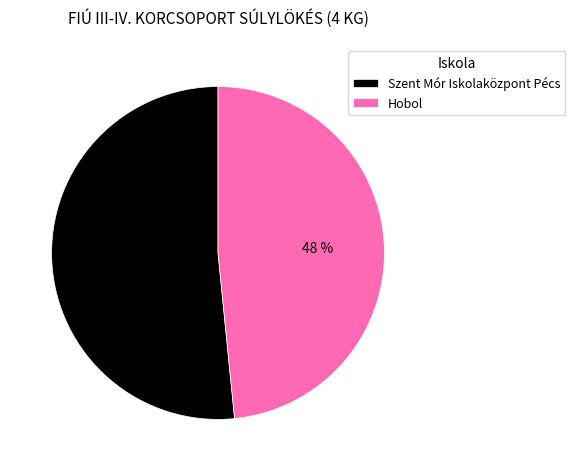

True or false: Hobol accounts for 59% of the total.

False